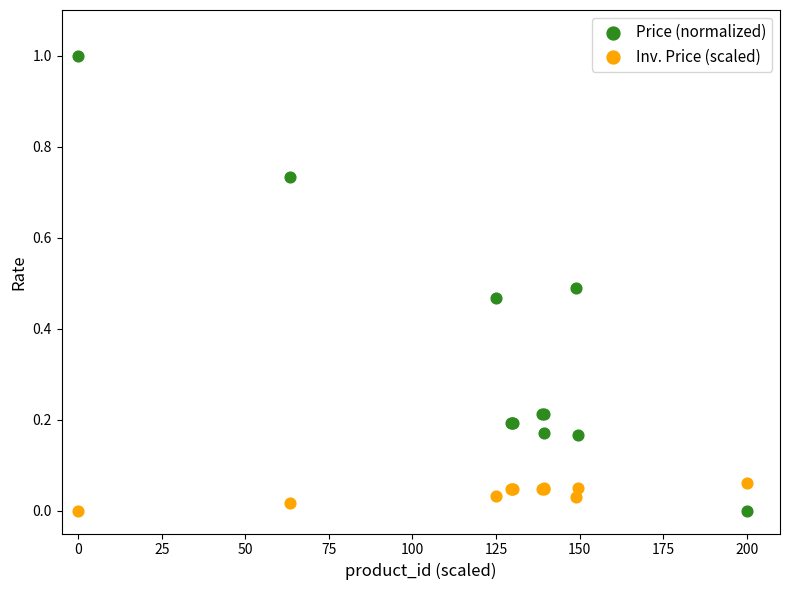

What is the X range (max minus min) for the scatter plot?

200.0